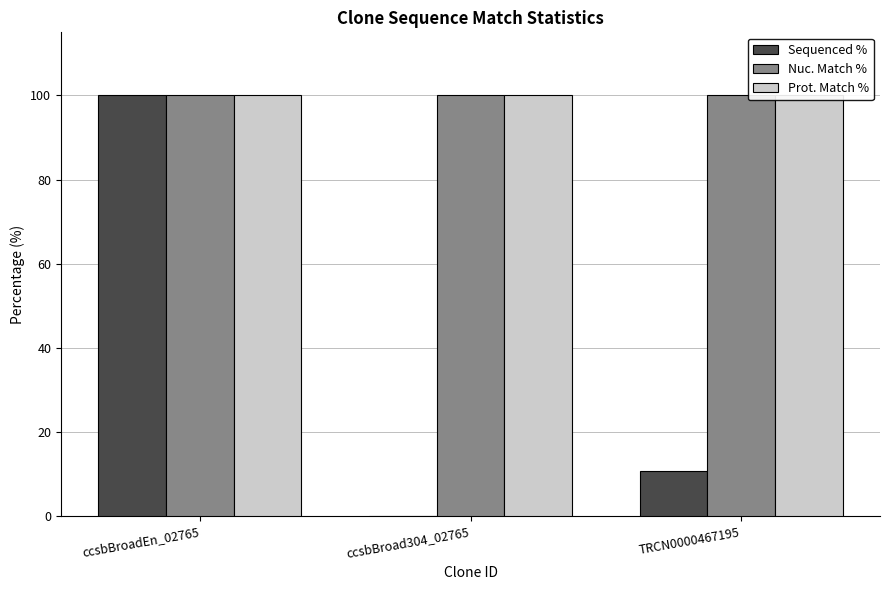

What is the approximate value of Prot. Match % at ccsbBroadEn_02765?

100.0